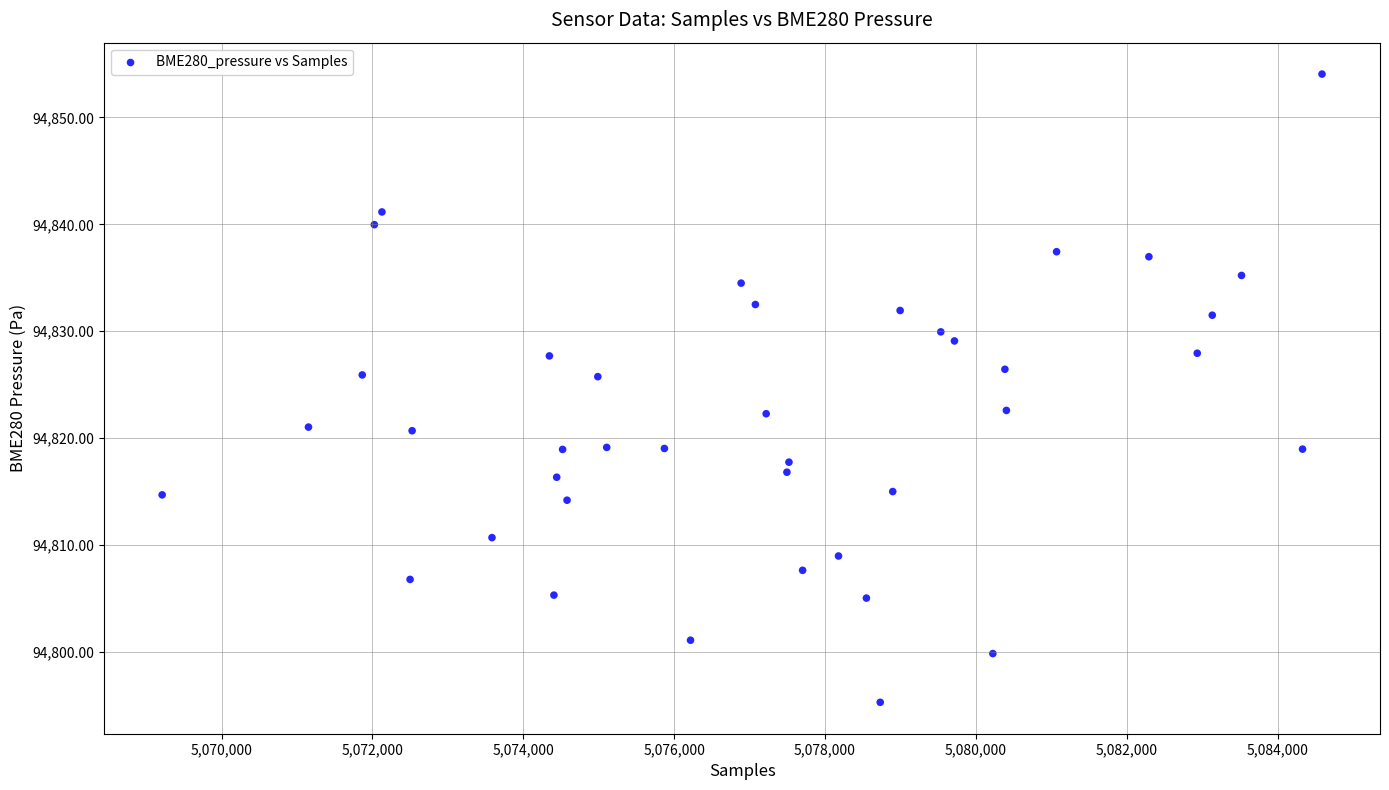

What is the range of Y values (max minus min)?

58.8